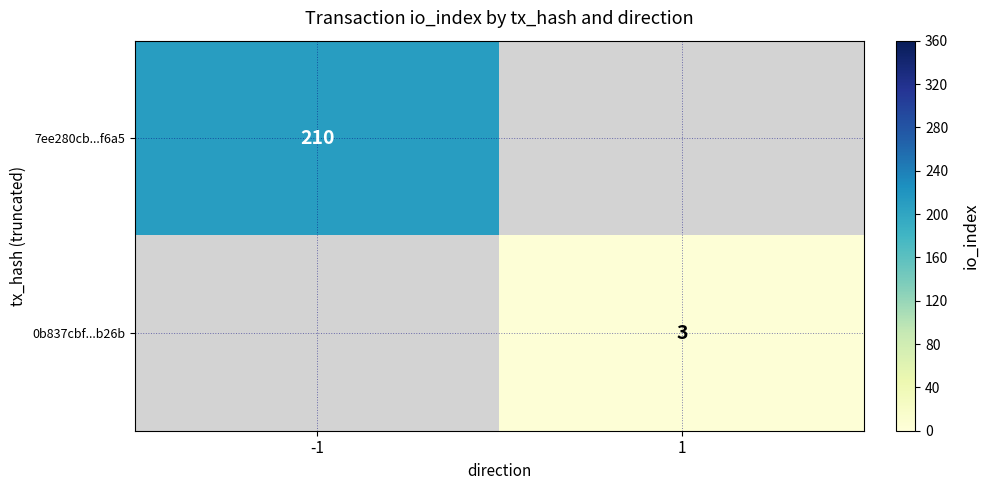

Where is 7ee280cb...f6a5 nearest to the value 210?

-1